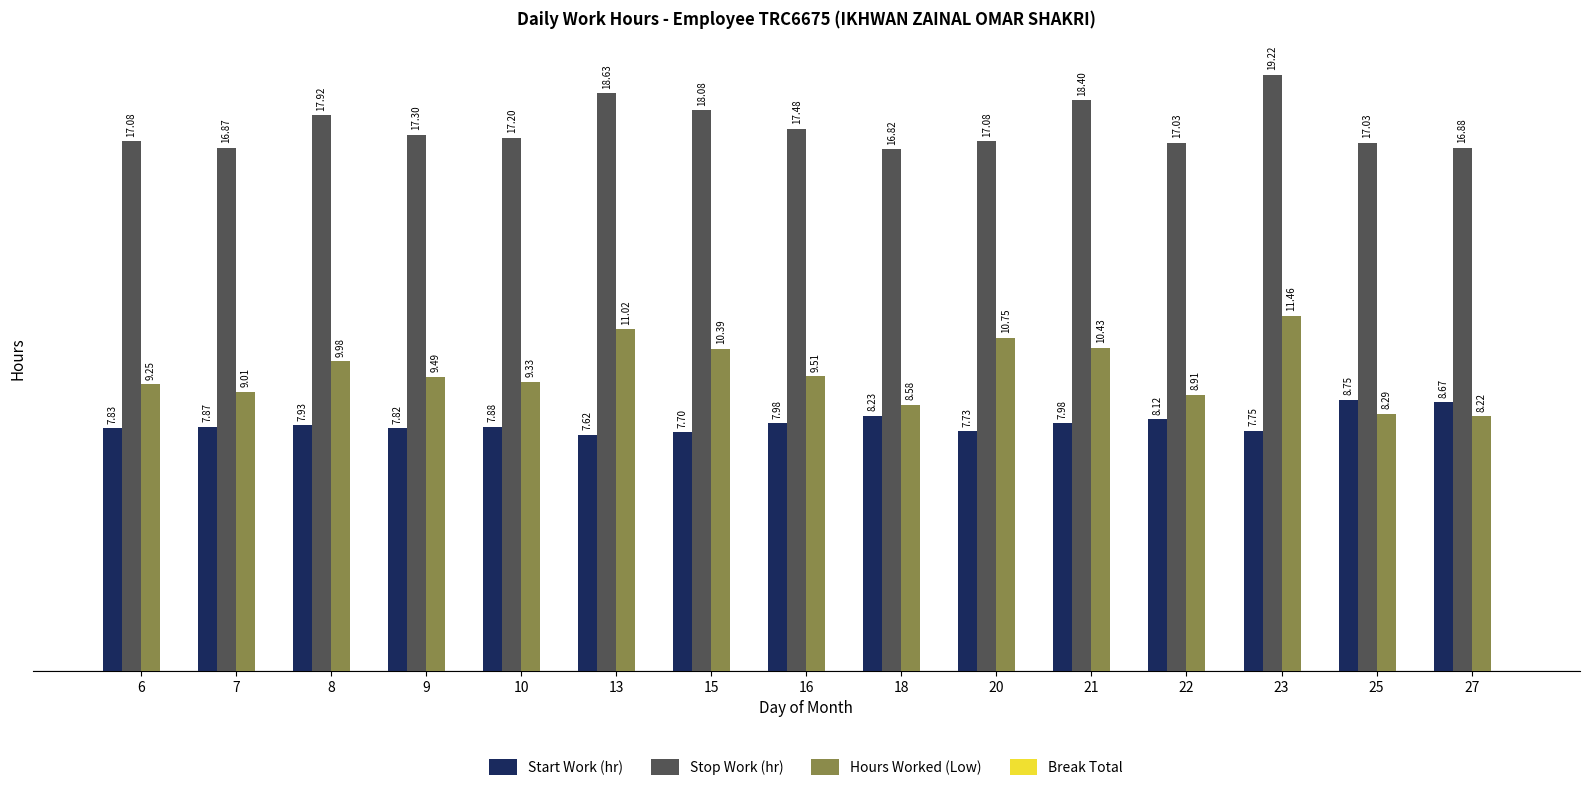

Are the bars grouped side by side (vs. stacked)?

Yes